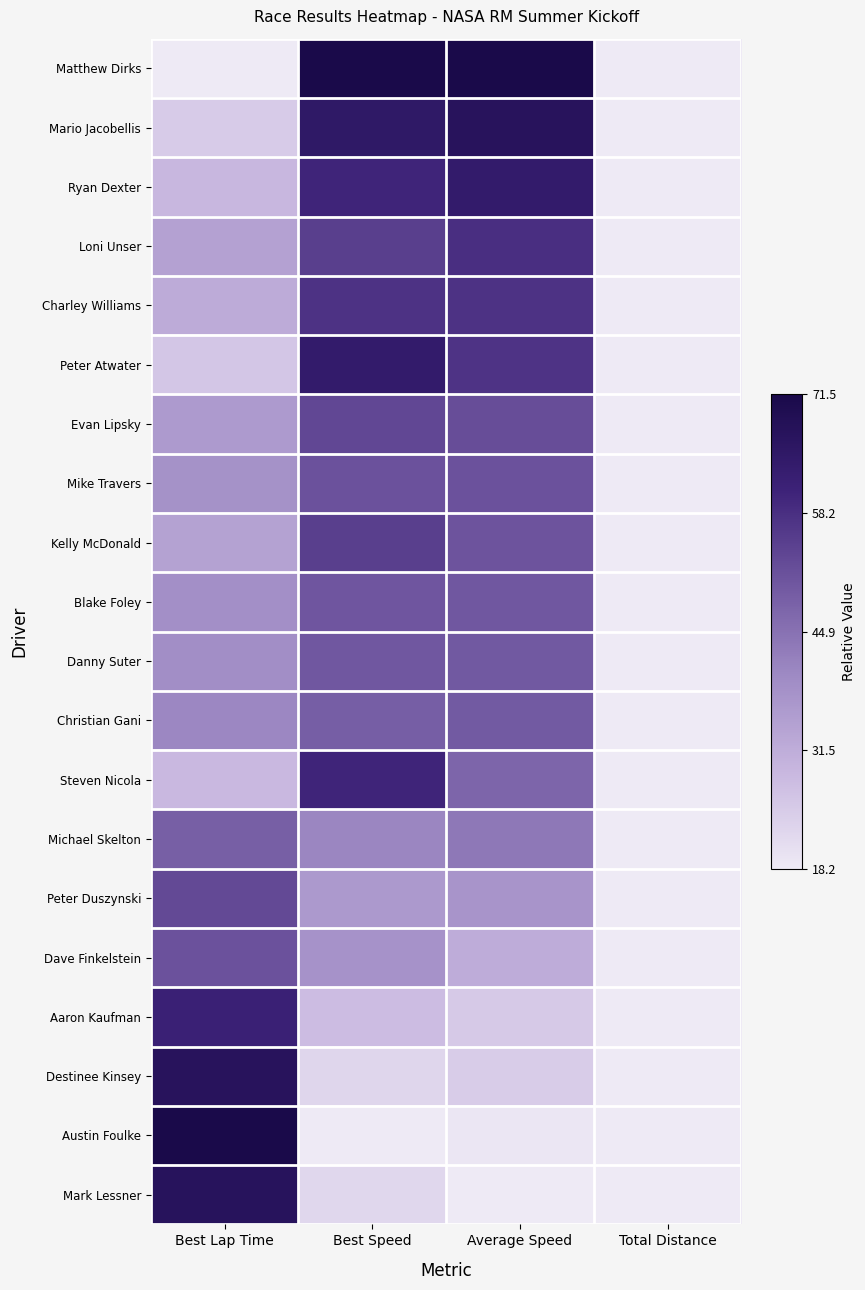

Count the number of categories in the chart.

4